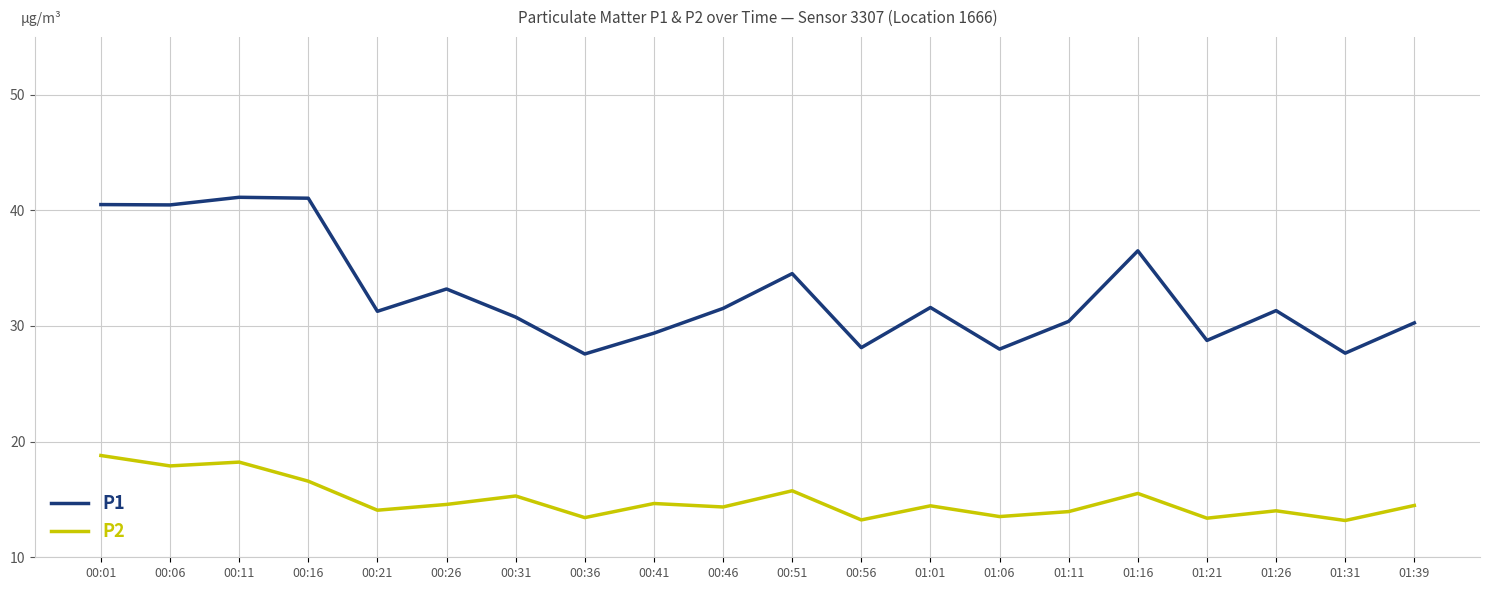

Rank the series by their average value, from lowest to highest.

P2, P1